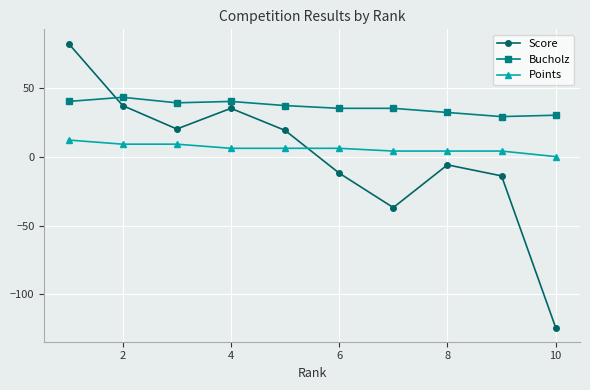

What is the greatest value displayed?

82